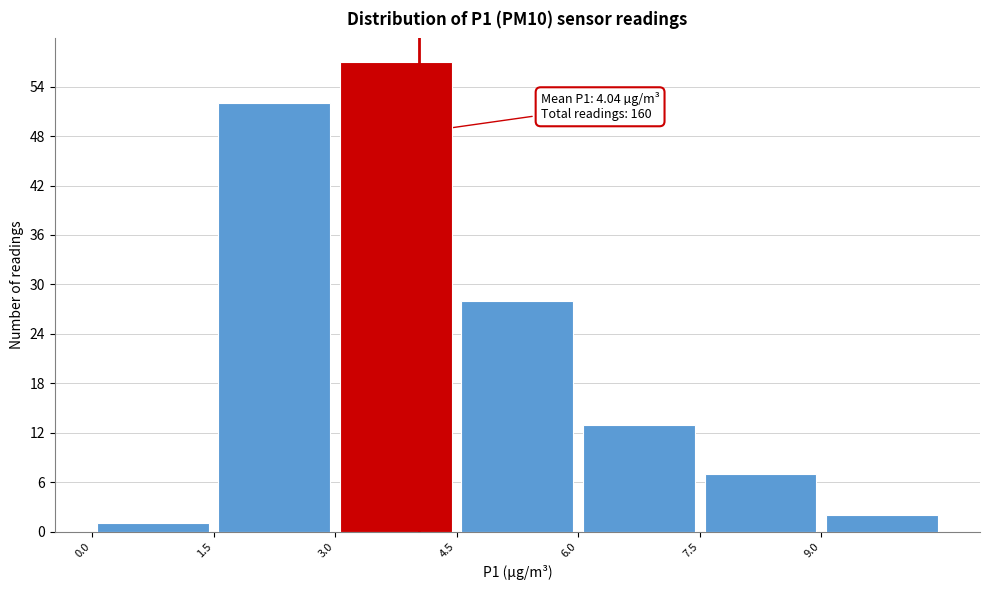

Which range on the x-axis has the tallest bar?

3.0 to 4.5